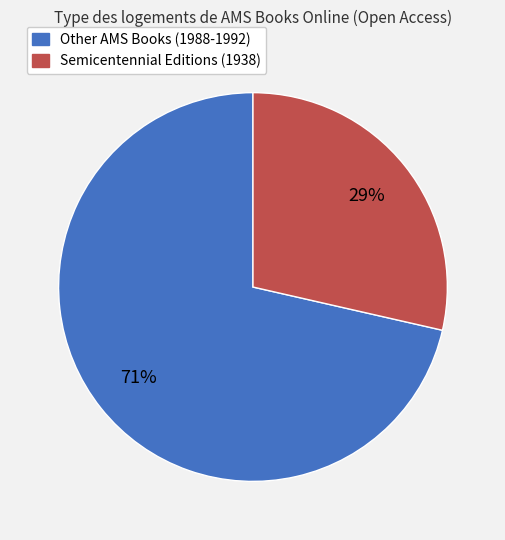

Is there a majority slice in this chart?

Yes